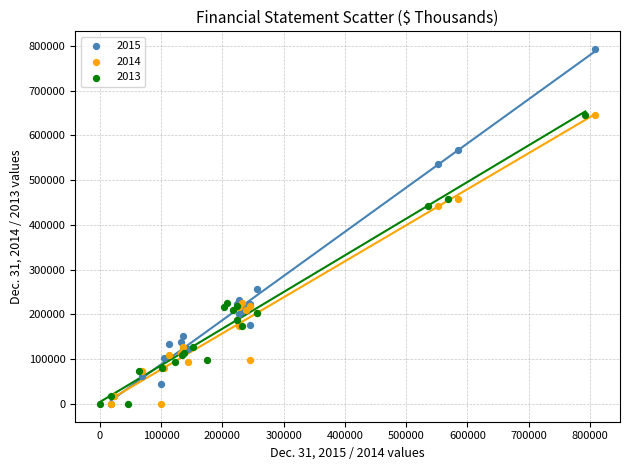

Which series reaches the maximum Y coordinate?

2015